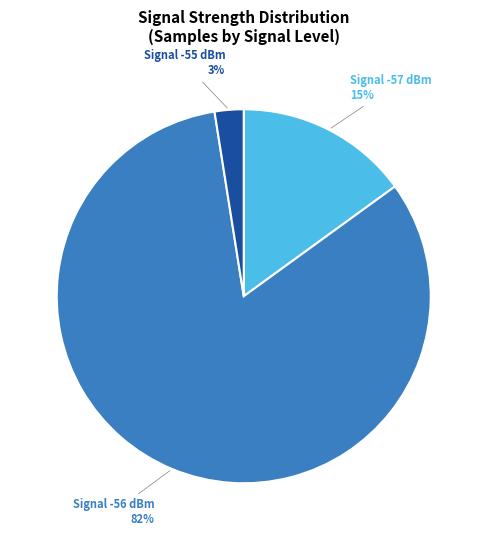

Count the number of slices in the pie.

3